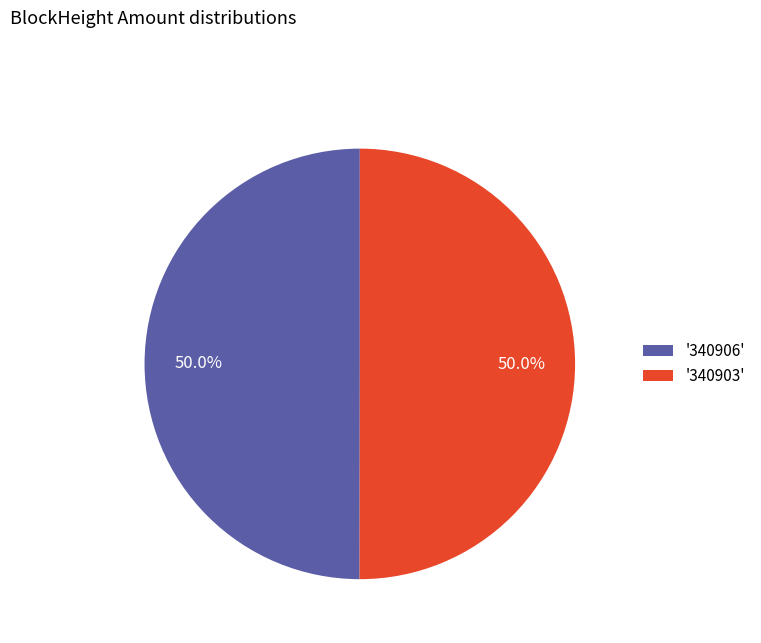

Approximately how many times larger is the value at '340903' compared to '340906'?

1.0